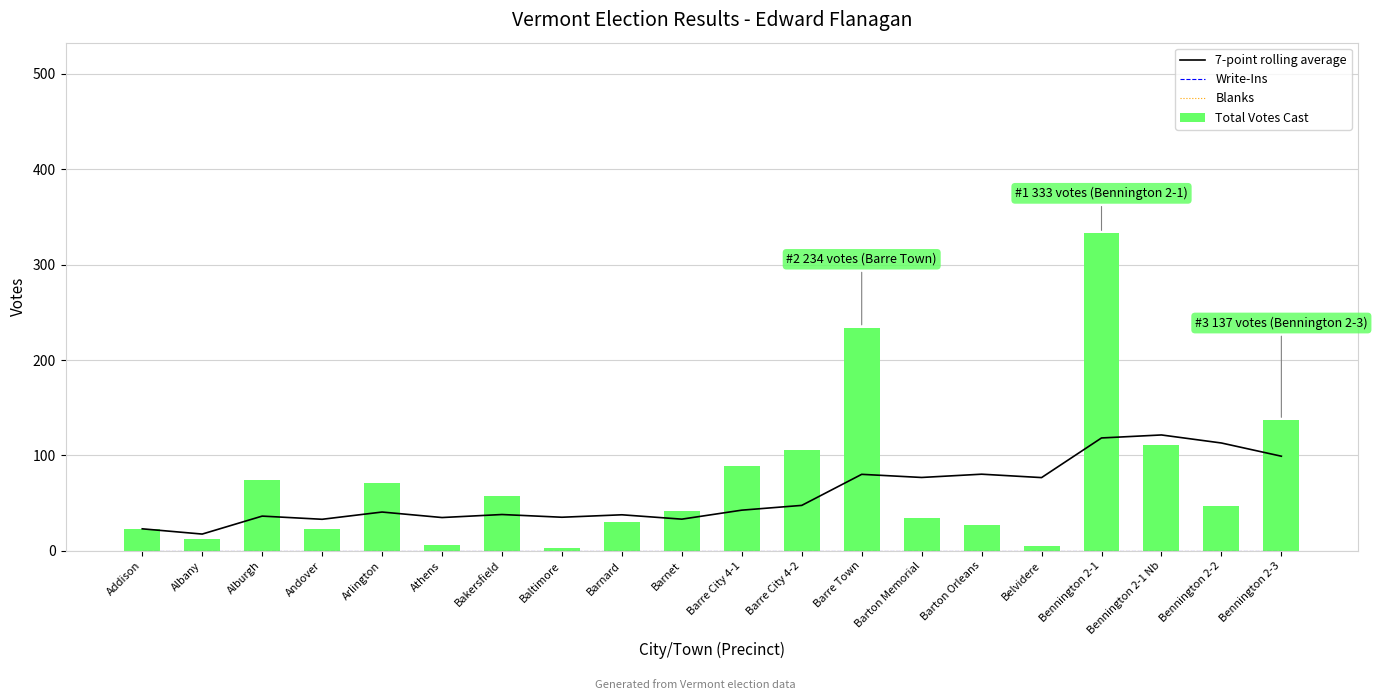

Is it true that Total Votes Cast equals 30 at Bakersfield?

False